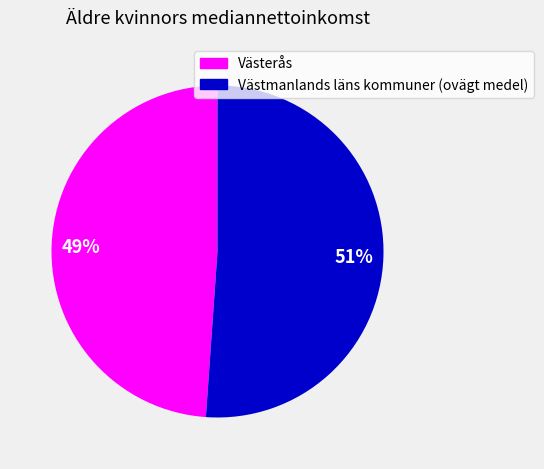

To the nearest percent, what is the difference between the largest and smallest slice percentages?

2%